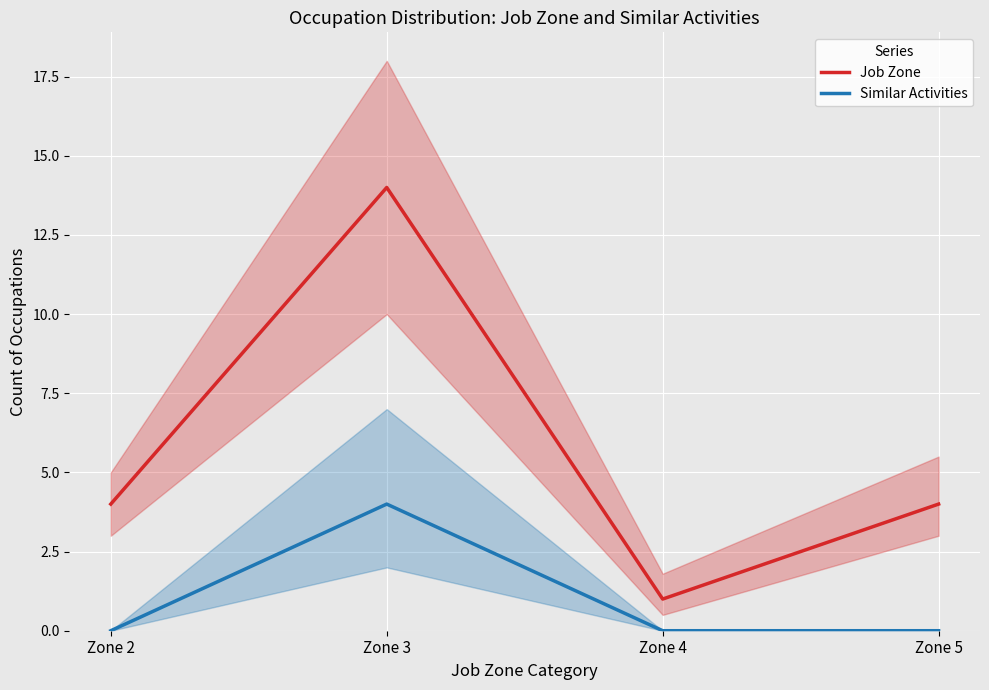

True or false: Similar Activities and Job Zone intersect in this chart.

False